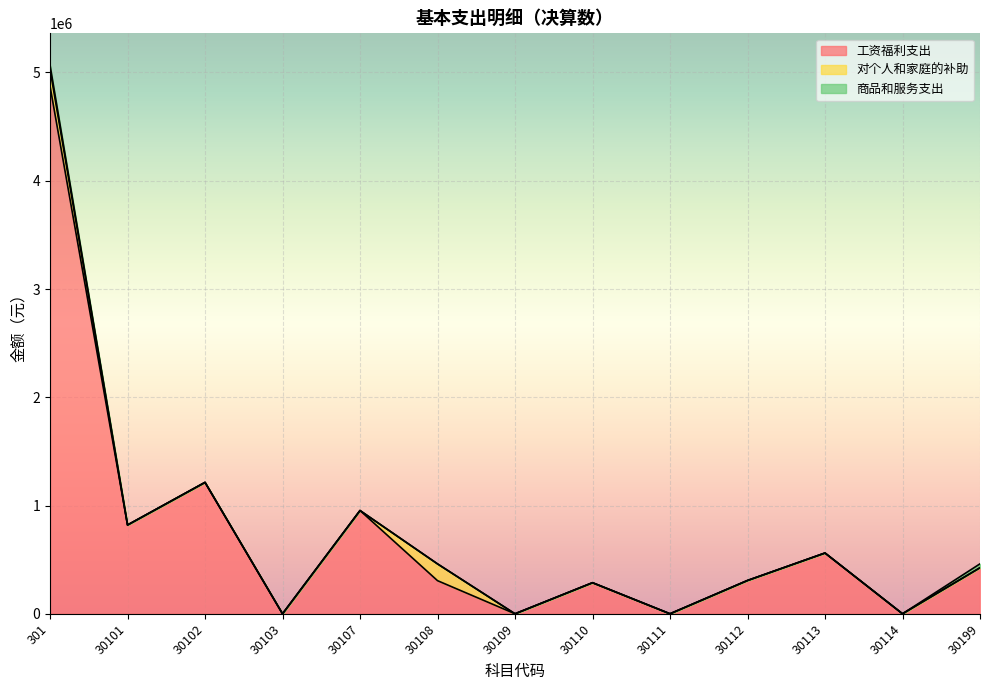

Where does the 工资福利支出 series first go above 307656?

301